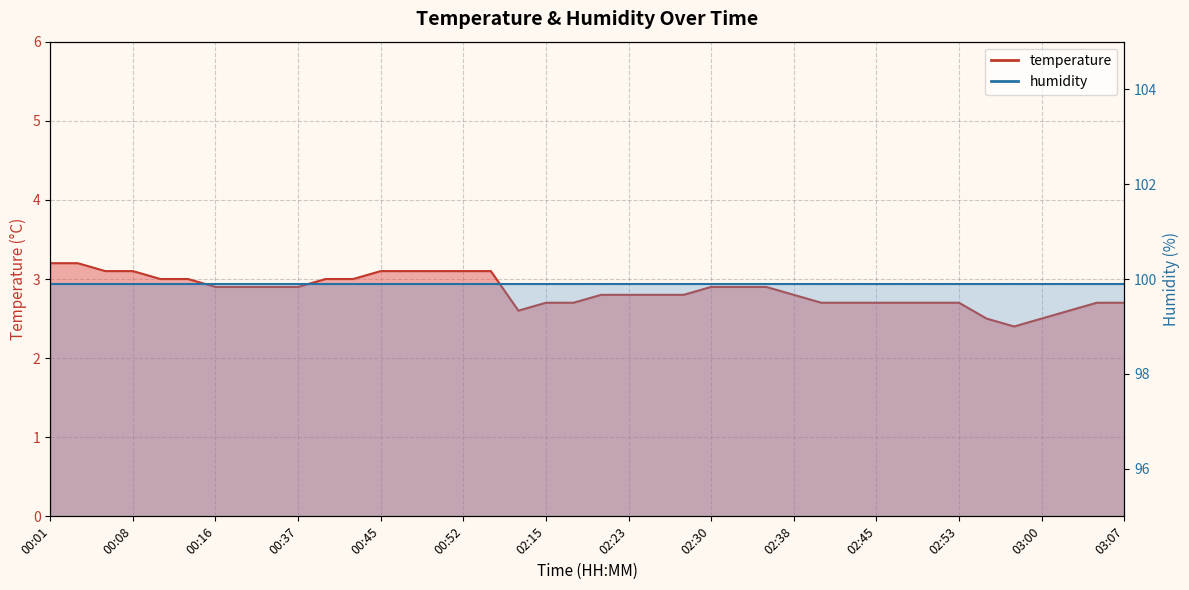

At which category does the chart reach its peak across all series?

00:01